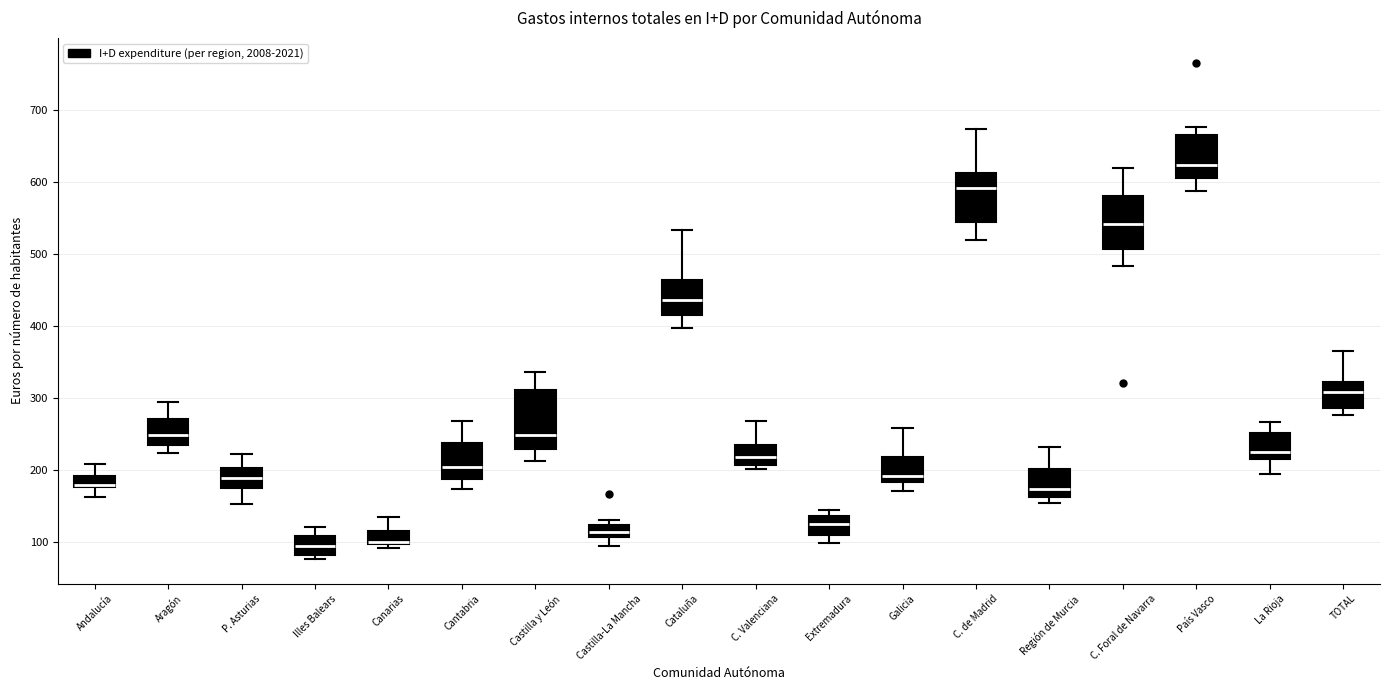

Reading left to right, transcribe this box plot: for each box, give where its median line is, the range the box spans, and where its two whiskers end, as read against the y-axis. The values are not printed on the chart, so give them approximately, as read against the axis.

Andalucía: median 180 (just above the box's lower edge), box 180 to 190, whiskers 160 to 210
Aragón: median 250, box 230 to 270, whiskers 220 to 290
P. Asturias: median 190, box 170 to 200, whiskers 150 to 220
Illes Balears: median 90, box 80 to 110, whiskers 80 (just below the box's lower edge) to 120
Canarias: median 100 (just above the box's lower edge), box 100 to 110, whiskers 90 to 130
Cantabria: median 200, box 190 to 240, whiskers 170 to 270
Castilla y León: median 250, box 230 to 310, whiskers 210 to 340
Castilla-La Mancha: median 110 (inside the box), box 110 to 120, whiskers 90 to 130
Cataluña: median 440, box 410 to 460, whiskers 400 to 530
C. Valenciana: median 220, box 210 to 230, whiskers 200 to 270
Extremadura: median 120, box 110 to 140, whiskers 100 to 140 (just above the box's upper edge)
Galicia: median 190, box 180 to 220, whiskers 170 to 260
C. de Madrid: median 590, box 540 to 610, whiskers 520 to 670
Región de Murcia: median 170, box 160 to 200, whiskers 150 to 230
C. Foral de Navarra: median 540, box 510 to 580, whiskers 480 to 620
País Vasco: median 620, box 610 to 670, whiskers 590 to 680
La Rioja: median 220 (just above the box's lower edge), box 220 to 250, whiskers 190 to 270
TOTAL: median 310, box 290 to 320, whiskers 280 to 360